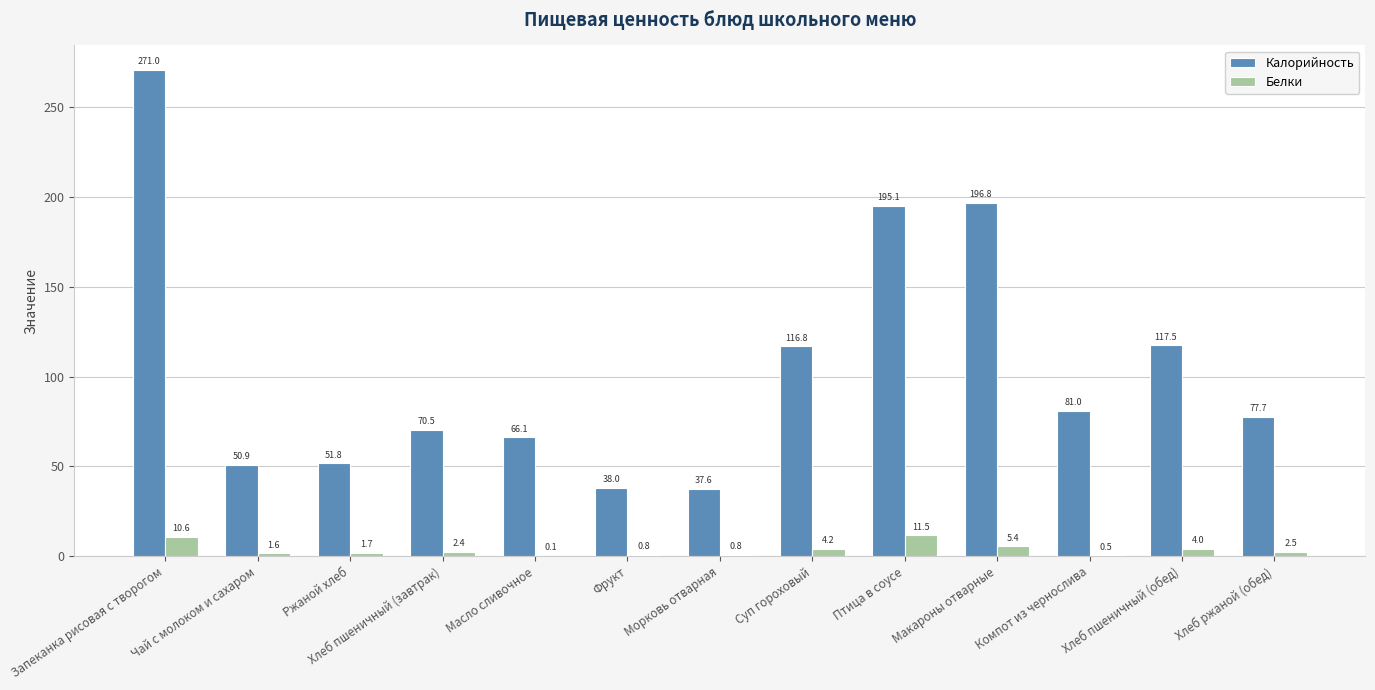

True or false: Белки has a value of 1.6 at Чай с молоком и сахаром.

True